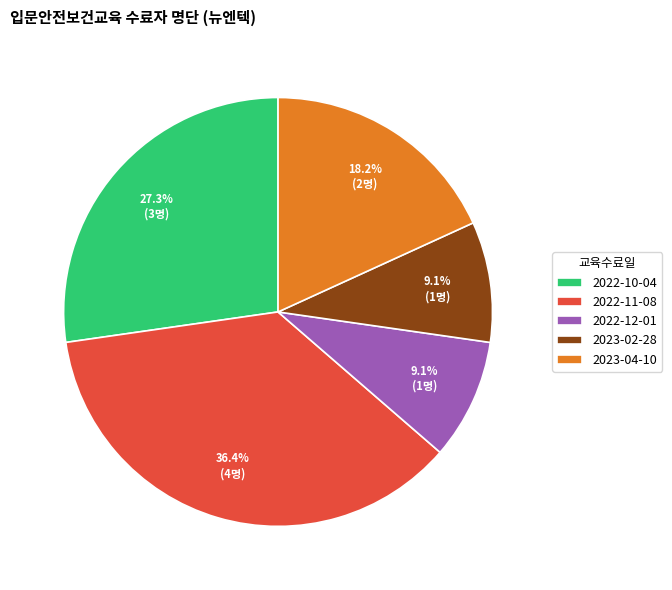

Which category has the biggest portion of the pie?

2022-11-08